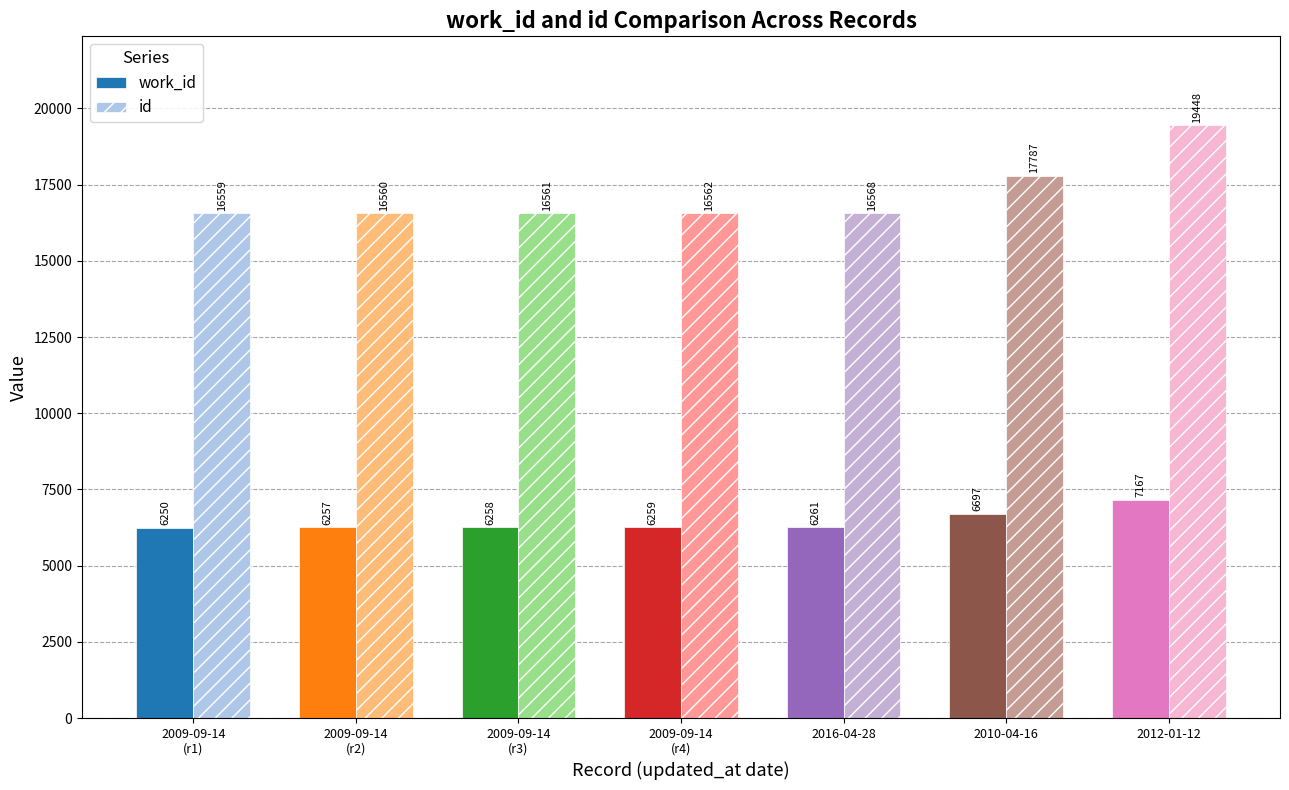

List the labels in order of id value, largest first.

2012-01-12, 2010-04-16, 2016-04-28, 2009-09-14
(r4), 2009-09-14
(r3), 2009-09-14
(r2), 2009-09-14
(r1)